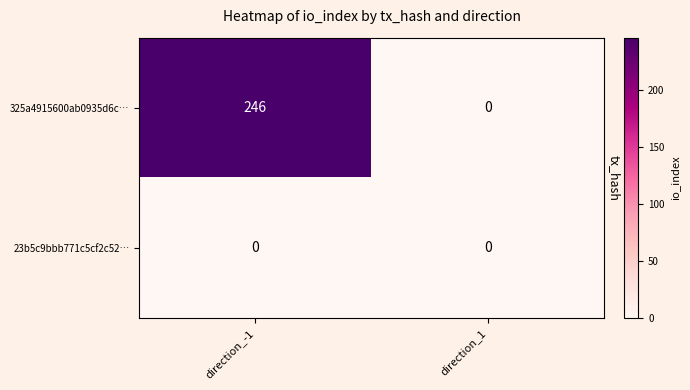

Rank the series by their maximum value, from lowest to highest.

23b5c9bbb771c5cf2c52…, 325a4915600ab0935d6c…